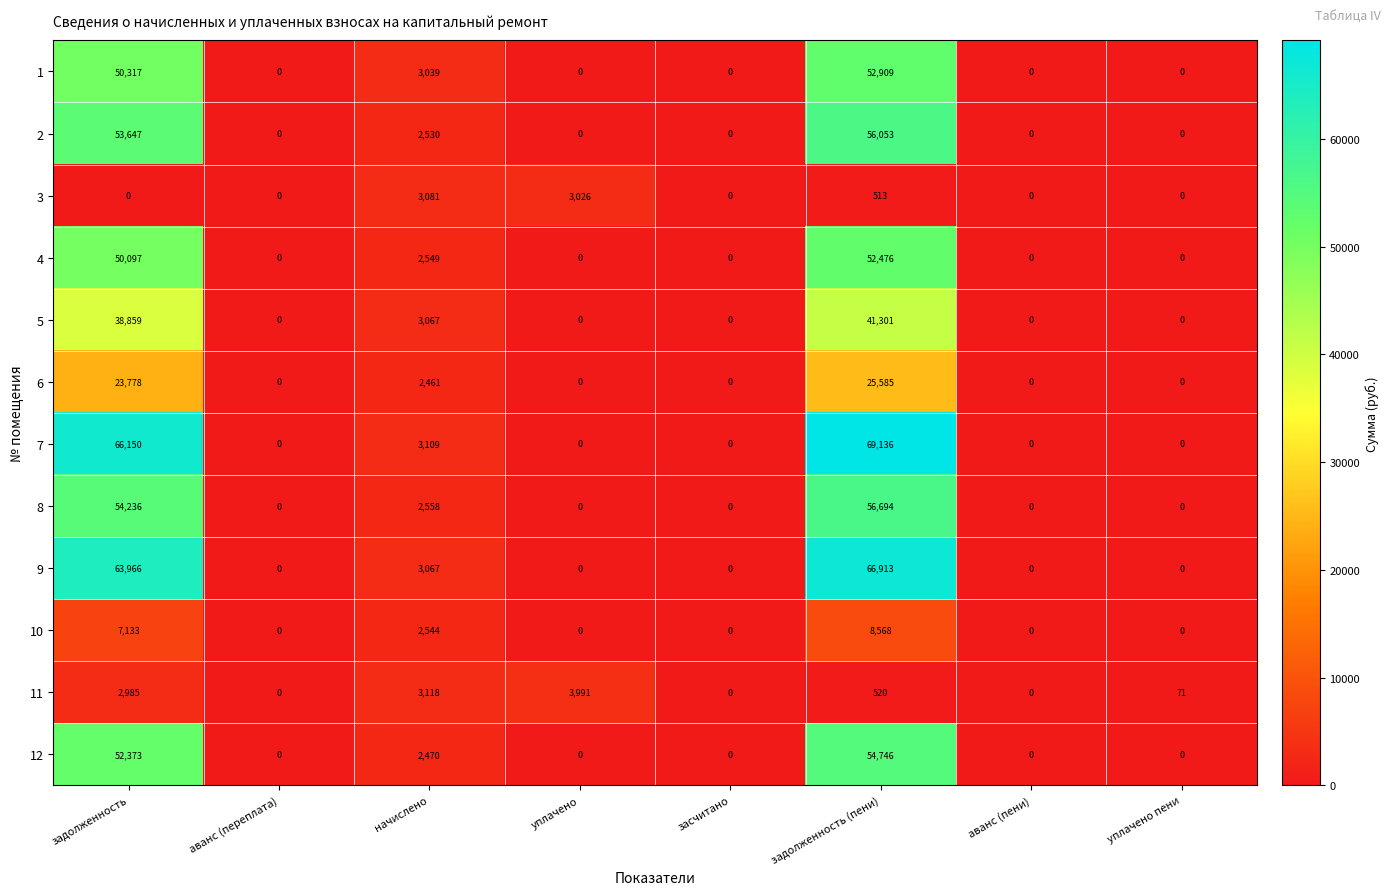

The value of 4 at уплачено is 0. True or false?

True